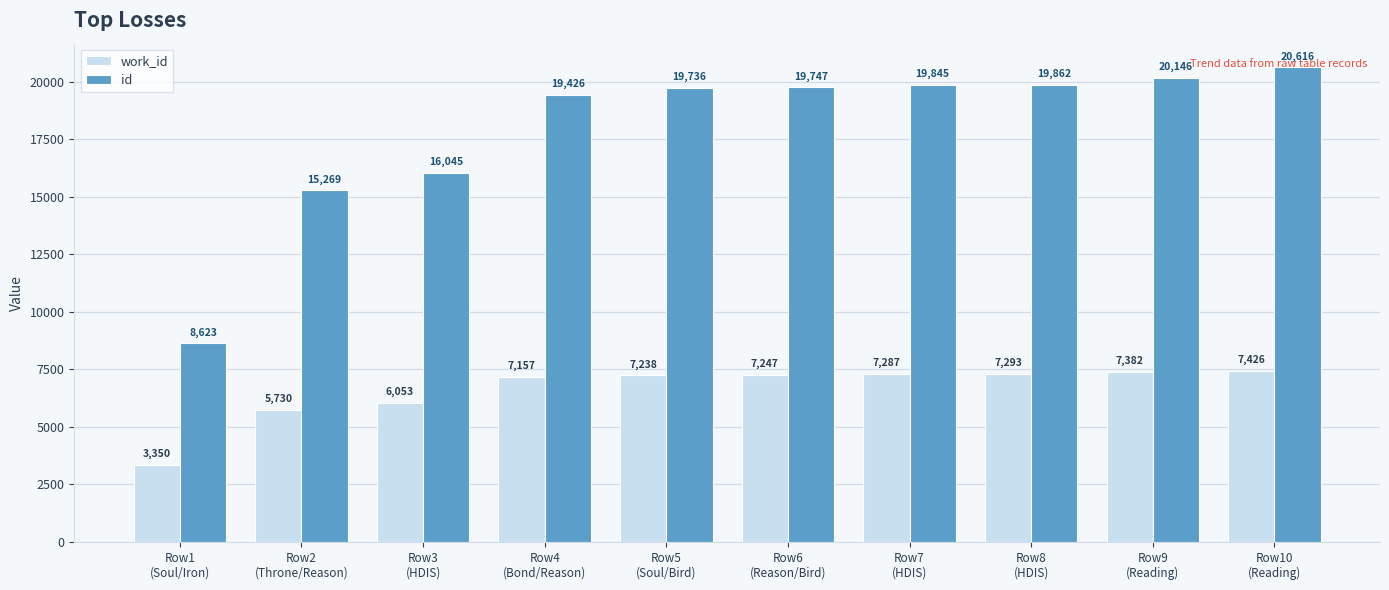

At which label does id reach its minimum?

Row1
(Soul/Iron)